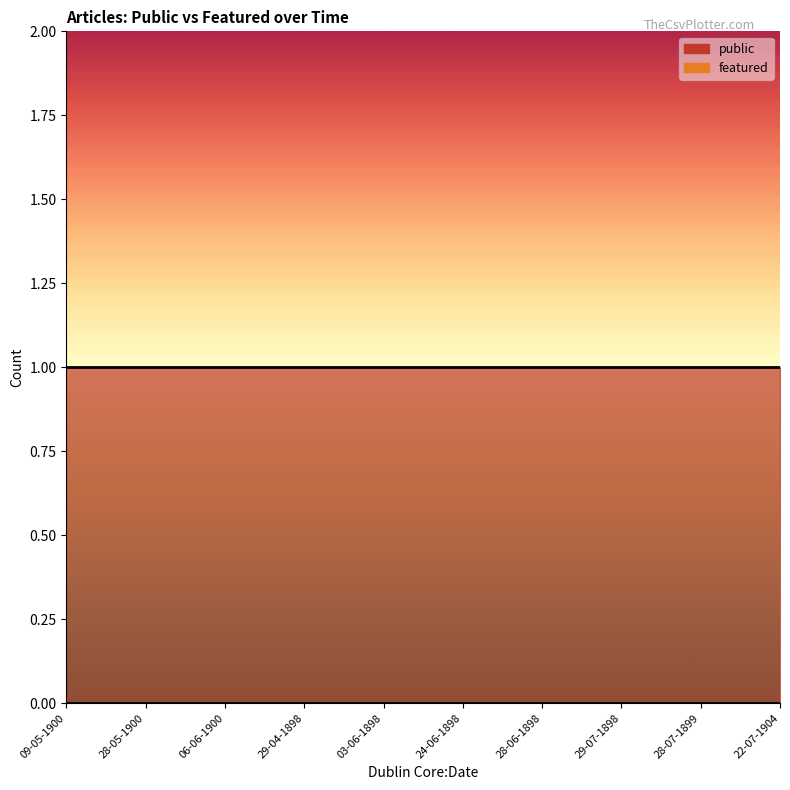

Reading left to right, what are all the values shown in this chart?

public: 1	1	1	1	1	1	1	1	1	1
featured: 0	0	0	0	0	0	0	0	0	0